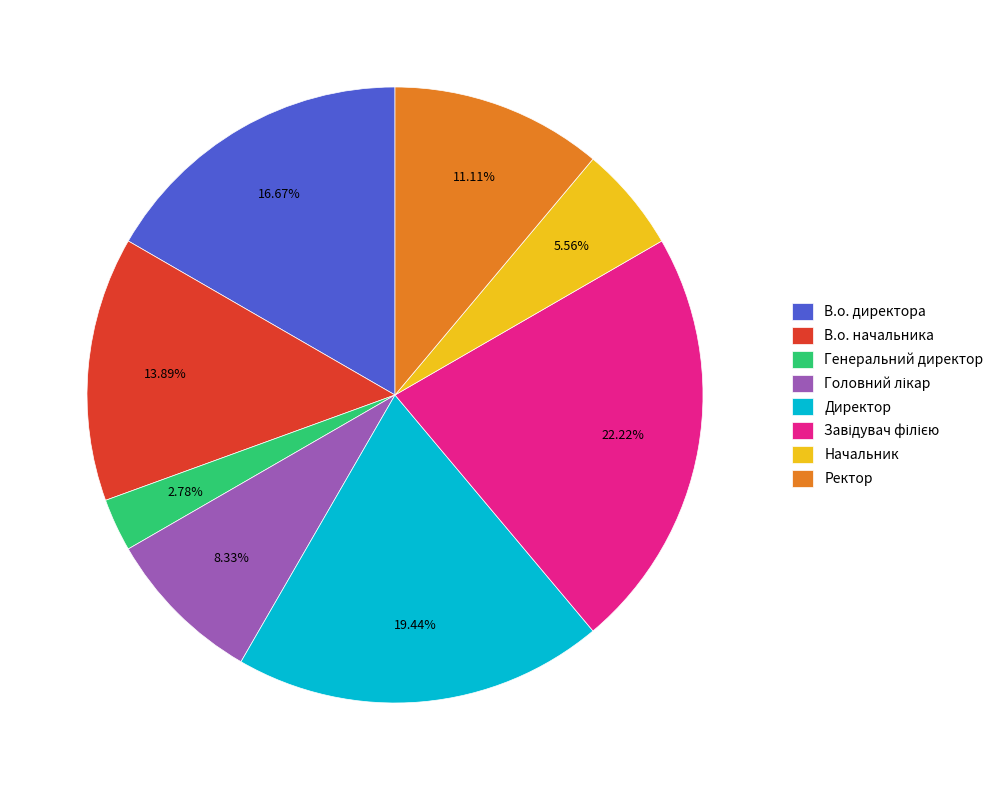

True or false: Ректор accounts for 1% of the total.

False